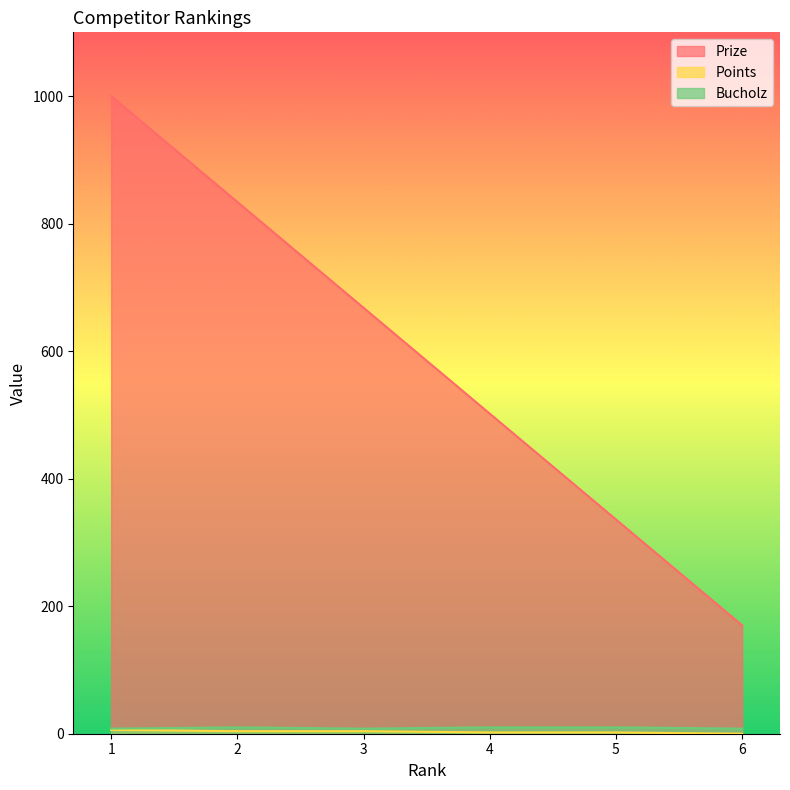

Which series has the widest spread of values?

Prize